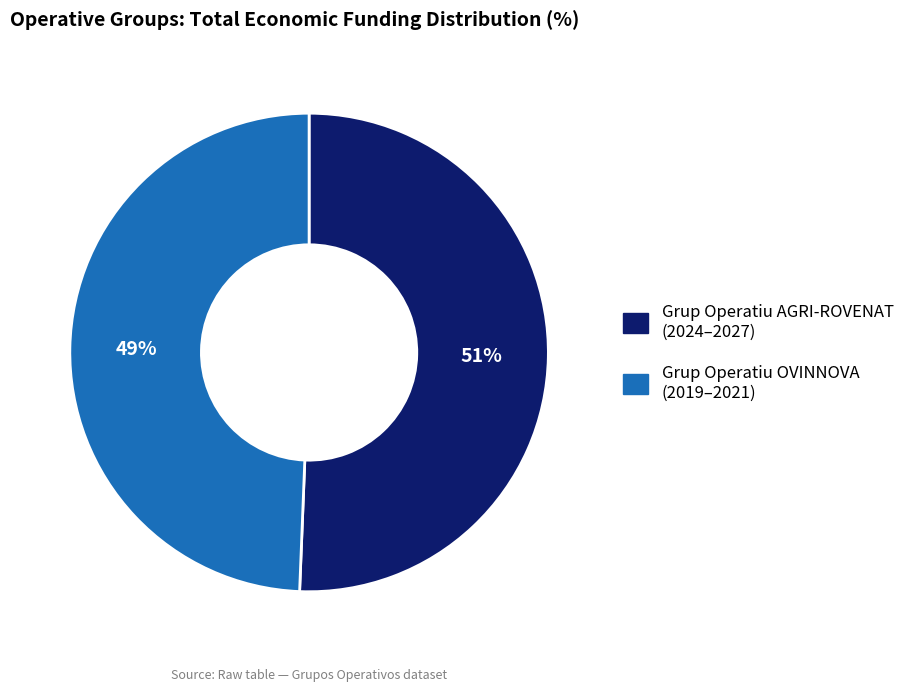

Combined, do Grup Operatiu AGRI-ROVENAT and Grup Operatiu OVINNOVA account for over 50%?

Yes